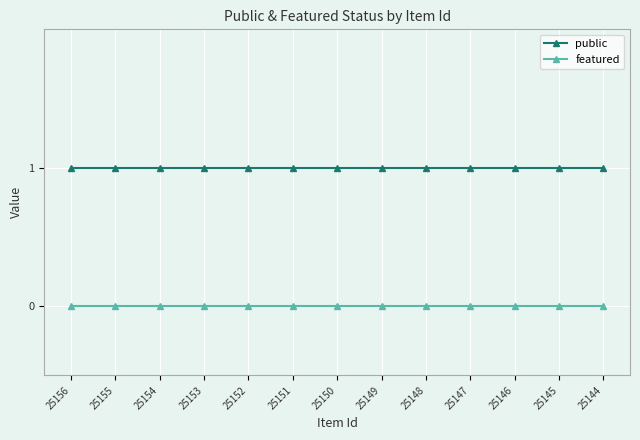

At 25155, list the series in order from smallest to largest.

featured, public